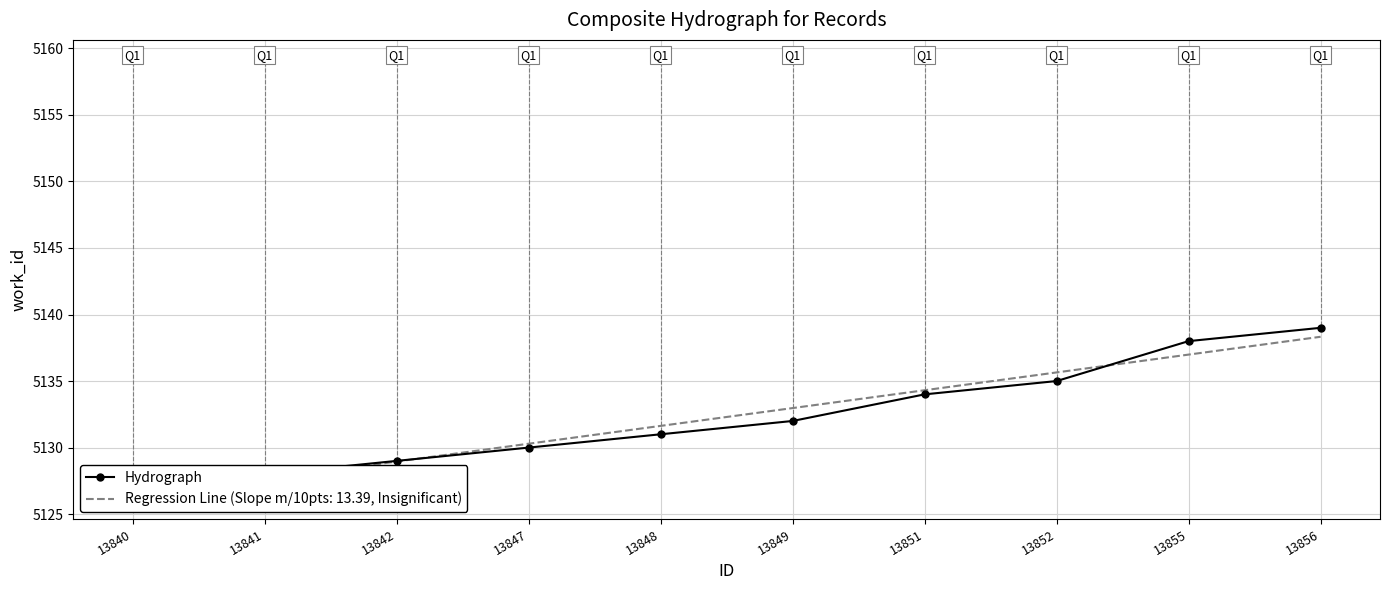

Reading left to right, what are all the values shown in this chart?

13840=5127	13841=5128	13842=5129	13847=5130	13848=5131	13849=5132	13851=5134	13852=5135	13855=5138	13856=5139